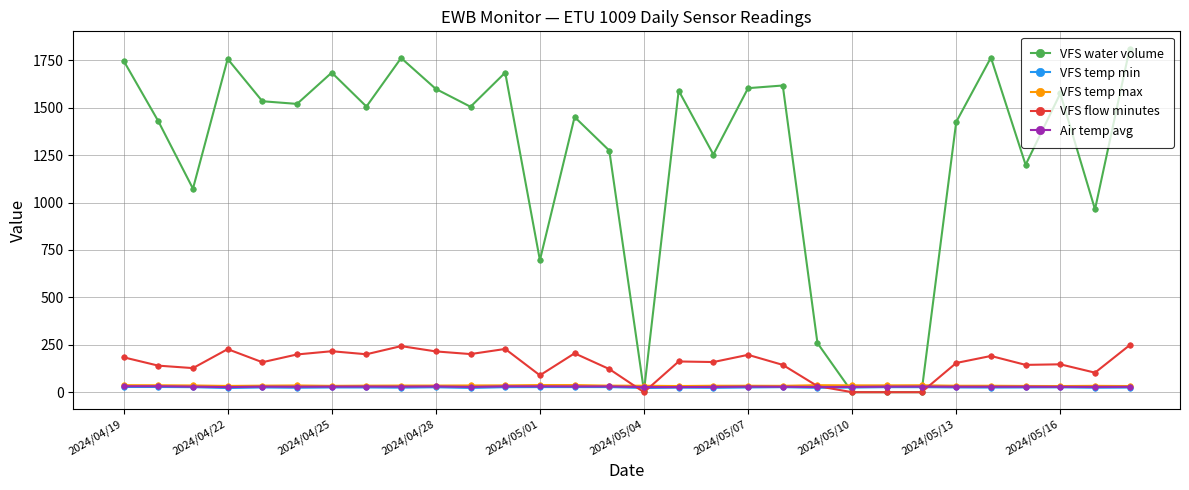

What is the lowest value of the VFS temp min series?

22.0